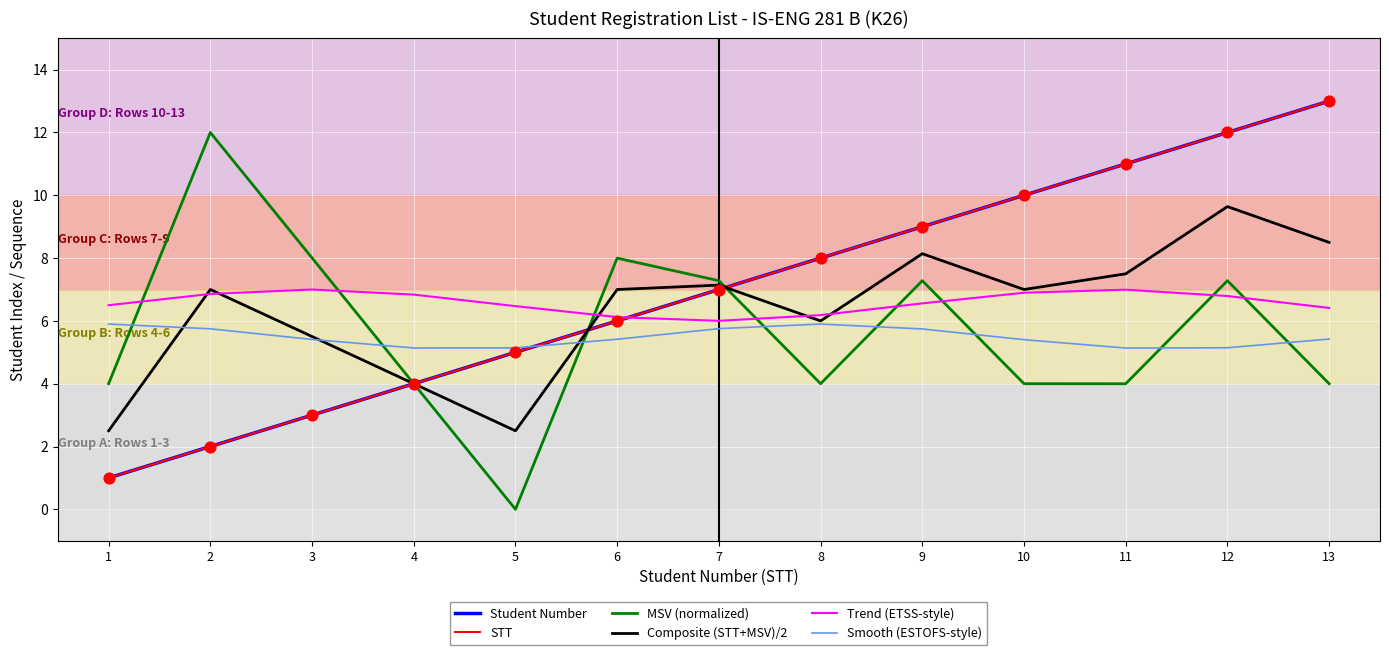

What is the total value across all series at 9?

45.7